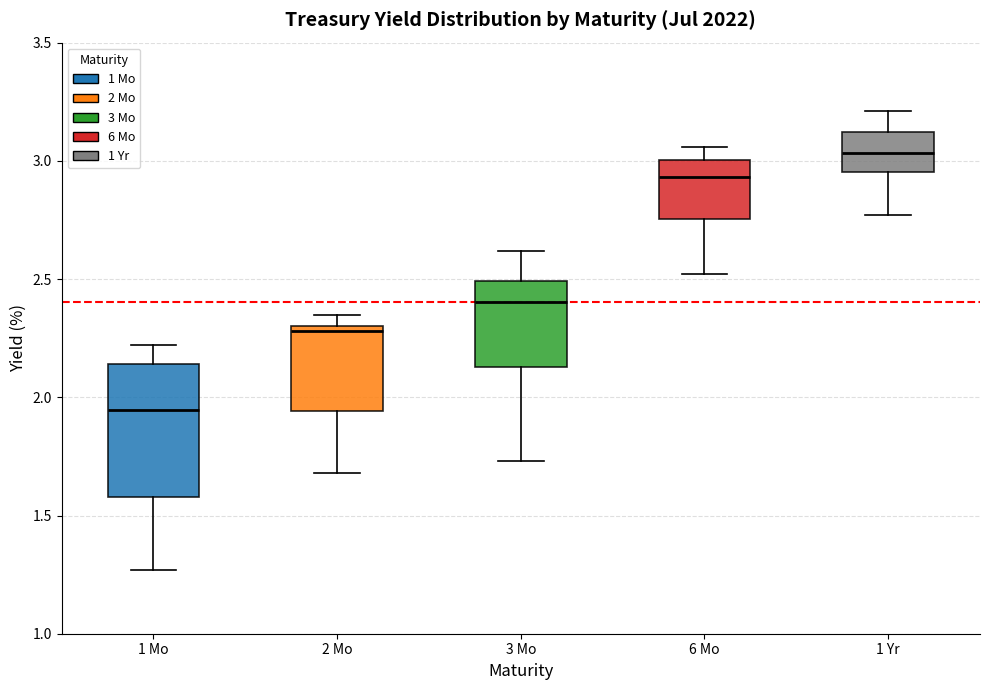

Which box has the lowest median line?

1 Mo